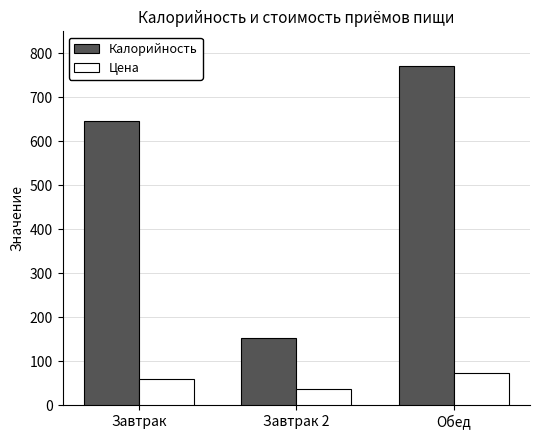

What is the sum of all Калорийность values?

1569.0